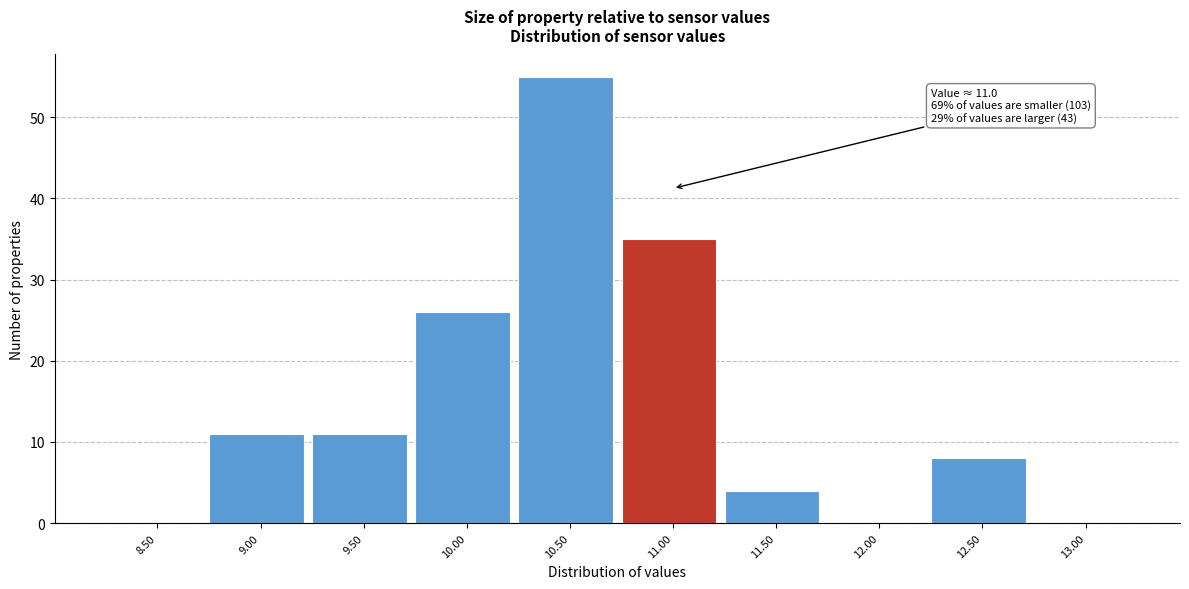

Reading left to right, extract all data points from this chart.

8.50=0	9.00=11	9.50=11	10.00=26	10.50=55	11.00=35	11.50=4	12.00=0	12.50=8	13.00=0